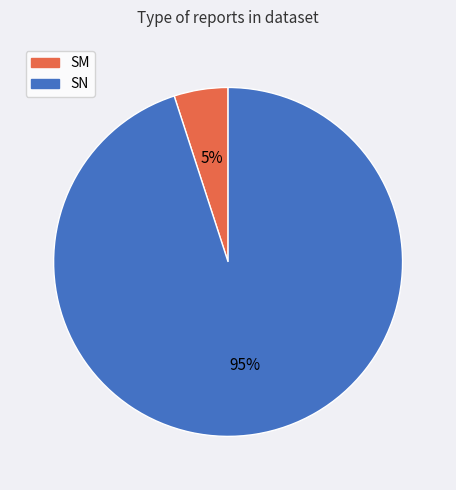

How many slices are in this pie chart?

2